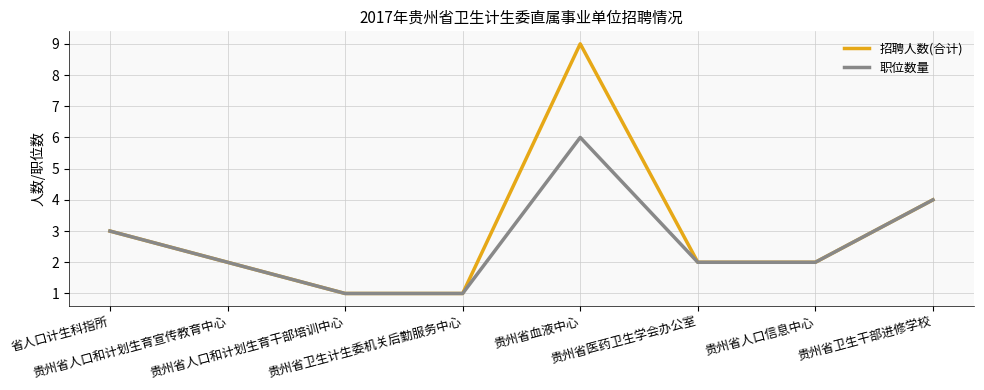

Which series has the largest range (max minus min)?

招聘人数(合计)